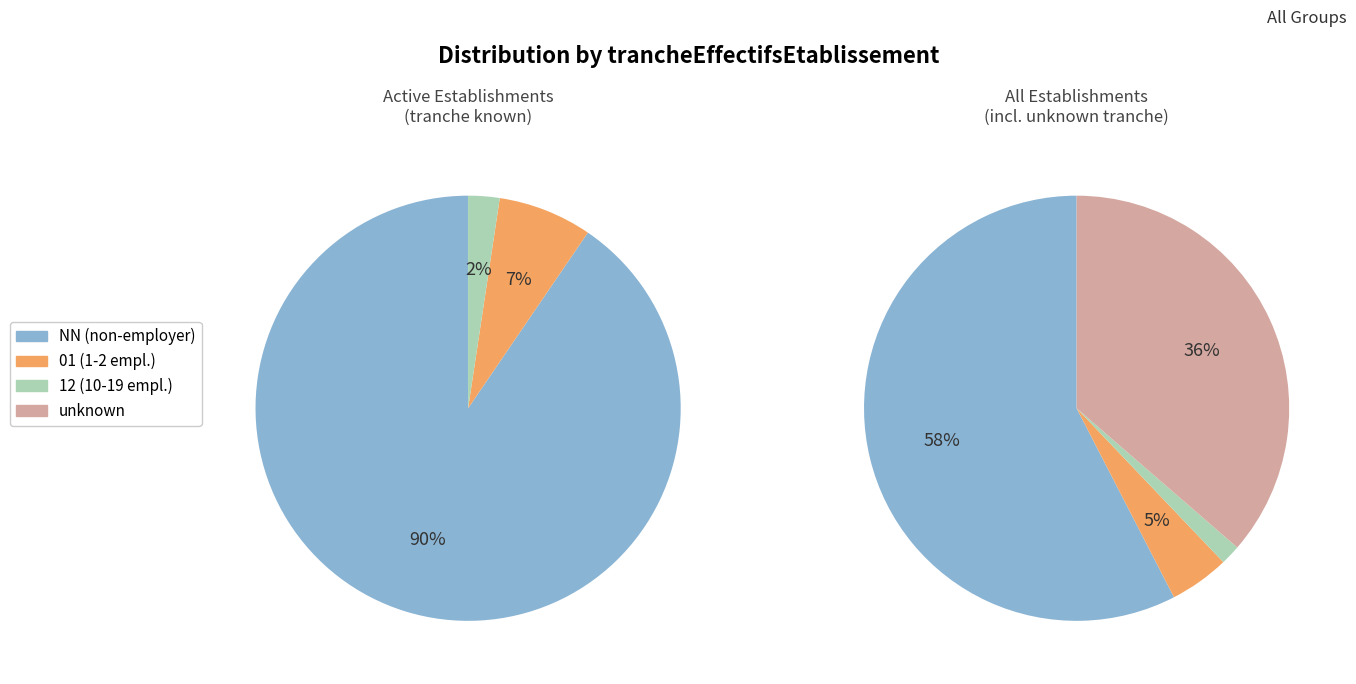

To the nearest percent, what portion does 12 represent?

2%